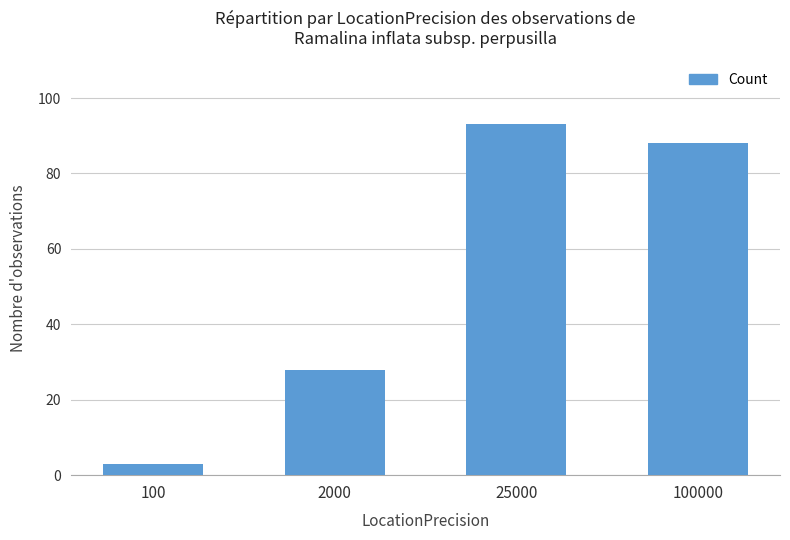

How many bars are there in total?

4